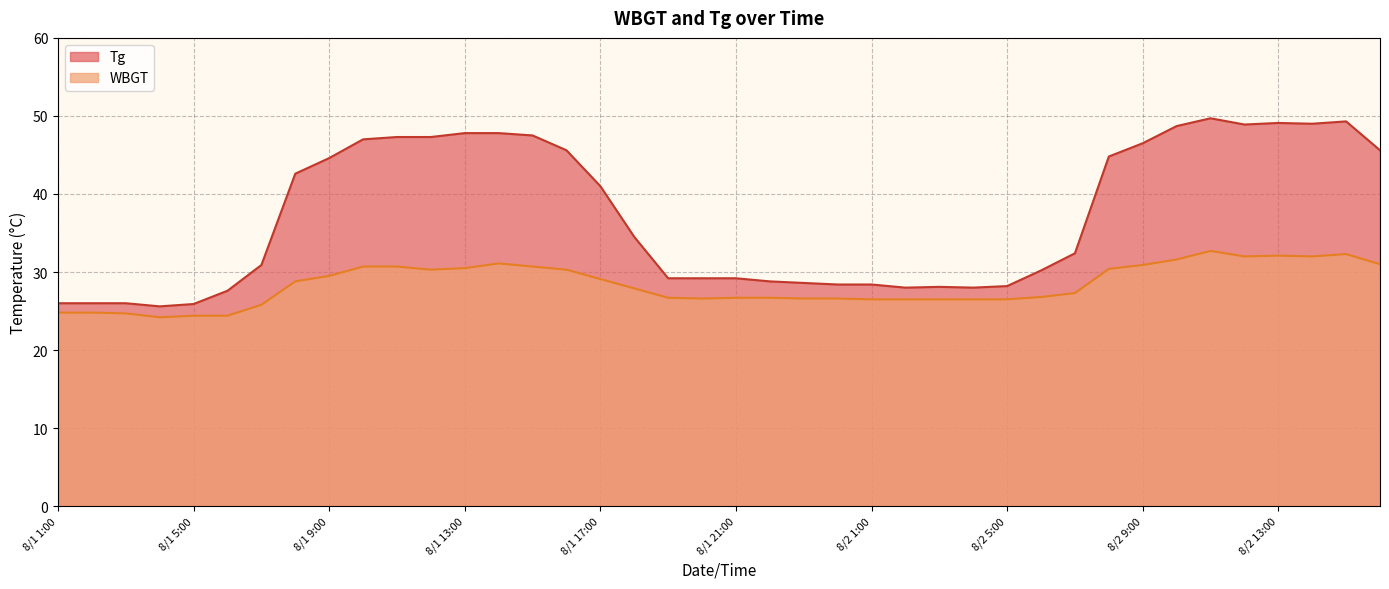

Does the chart have visible grid lines?

Yes